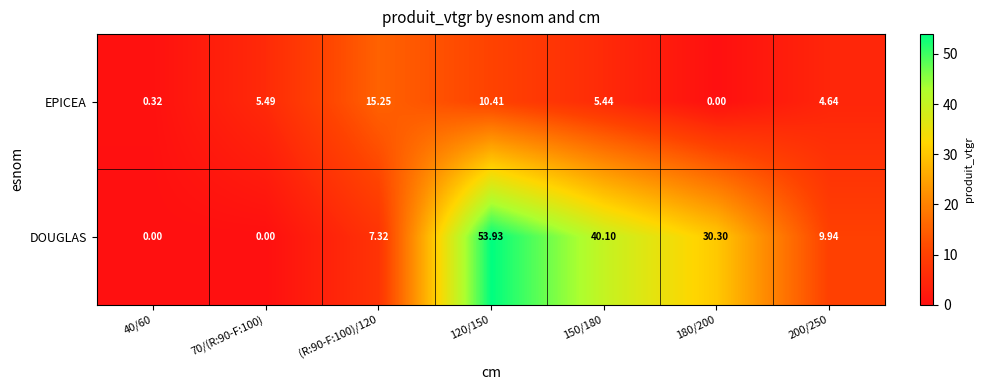

How many data points in EPICEA are above 5?

4